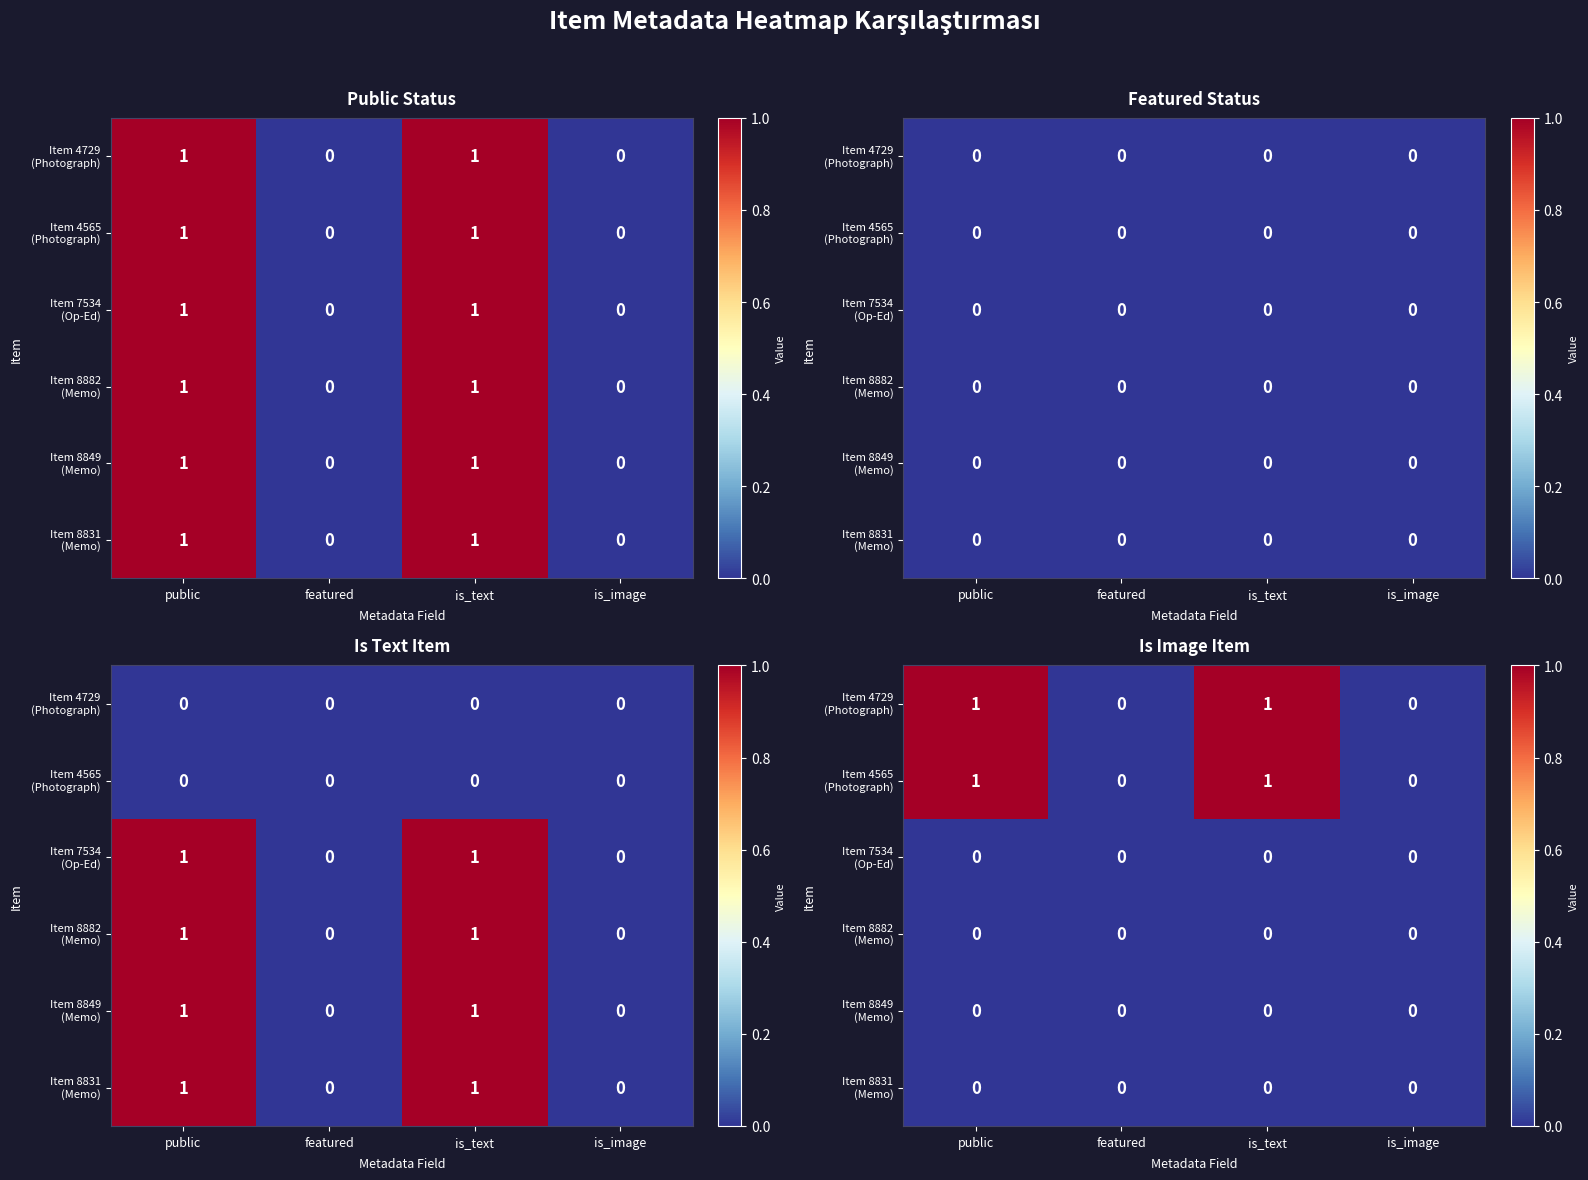

At is_text, list the series in order from smallest to largest.

Item 7534 (Op-Ed), Item 8882 (Memo), Item 8849 (Memo), Item 8831 (Memo), Item 4729 (Photograph), Item 4565 (Photograph)